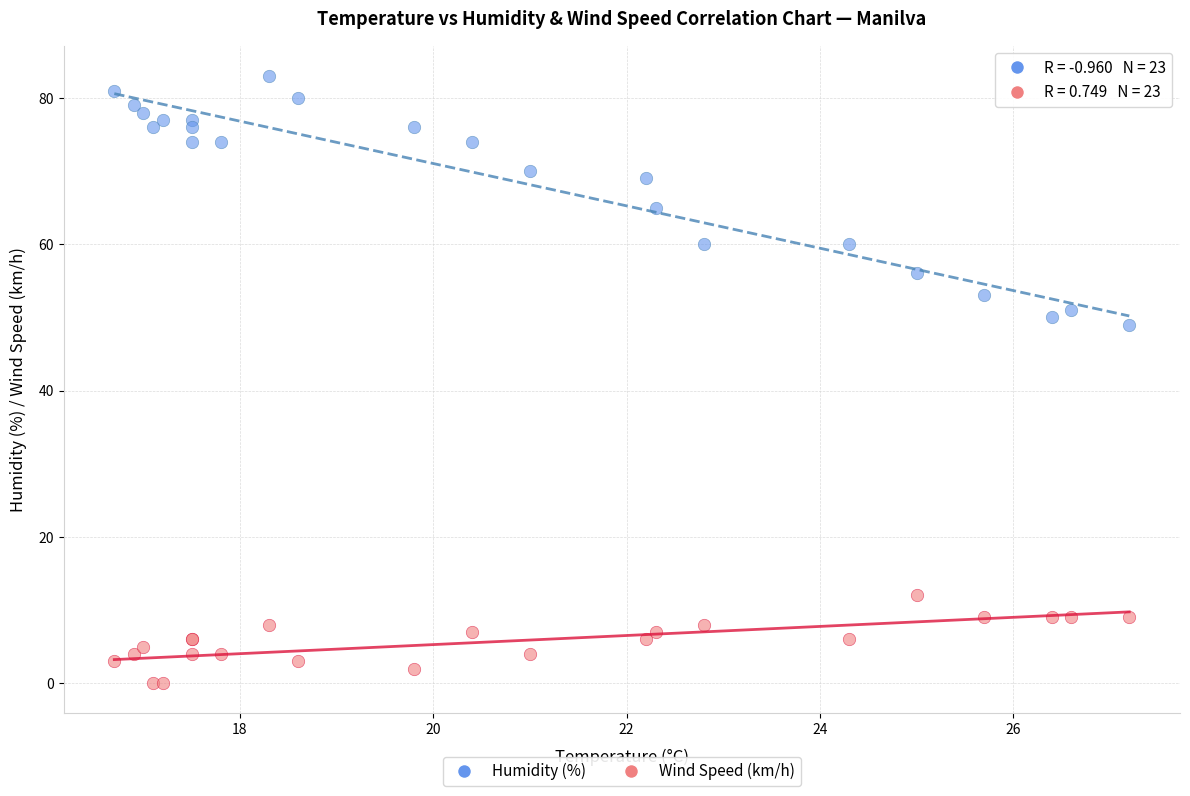

What are all the series names shown in the legend?

Humidity (%), Wind Speed (km/h)